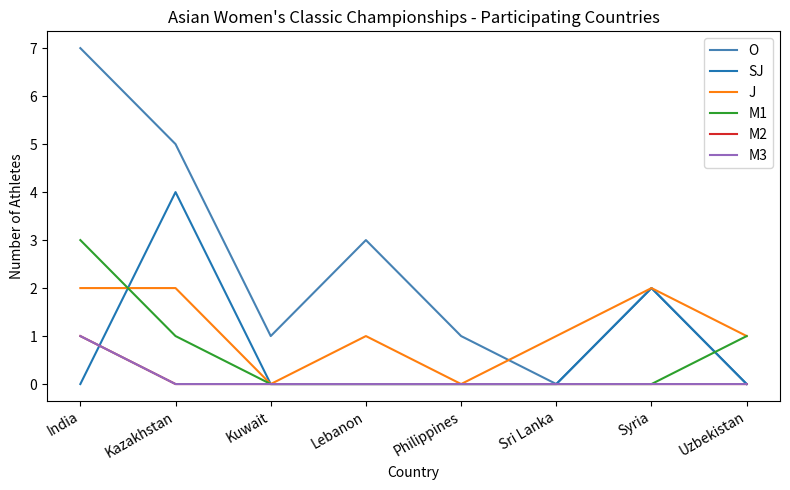

What is the difference between the maximum and second lowest values in the O series?

7